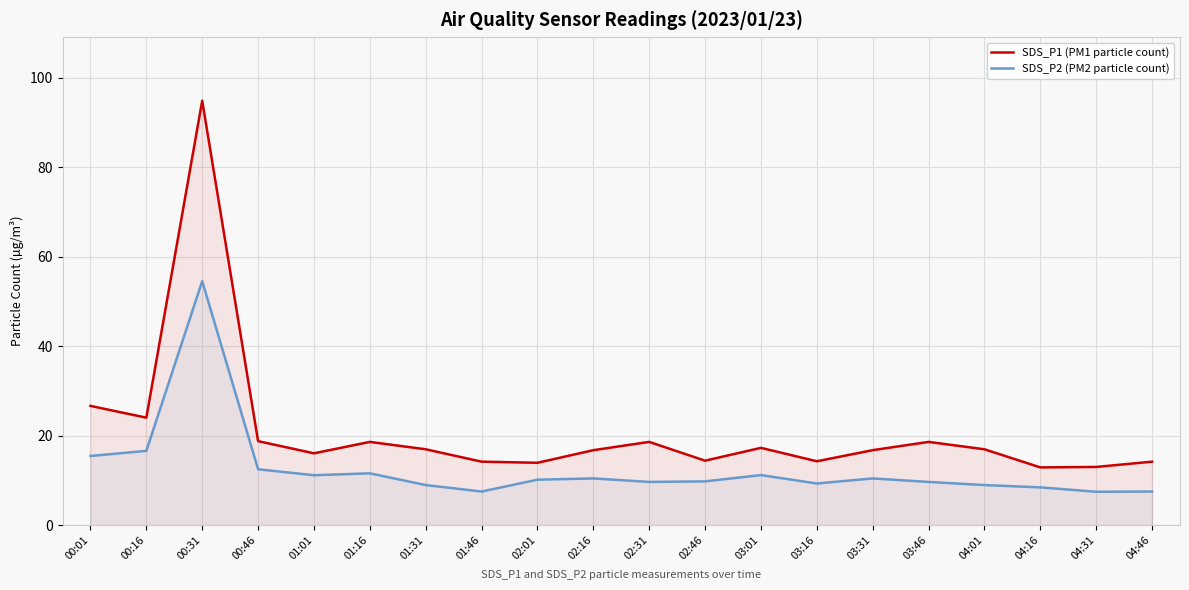

True or false: SDS_P1 (PM1 particle count) and SDS_P2 (PM2 particle count) cross at least once.

False